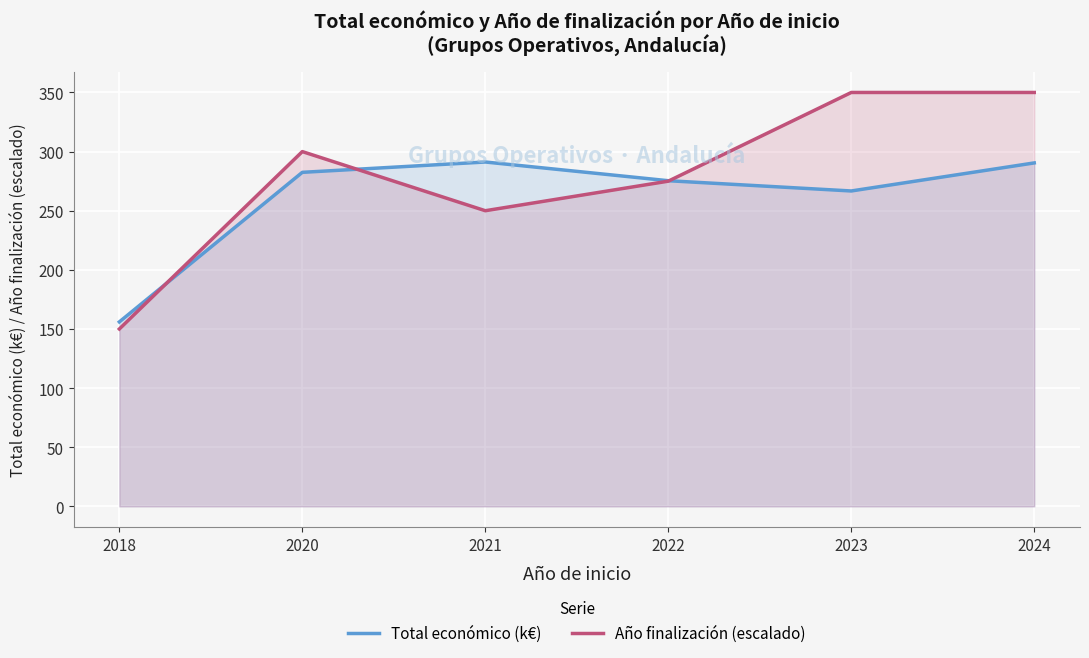

At which label is Año finalización (escalado) closest to 250?

2021